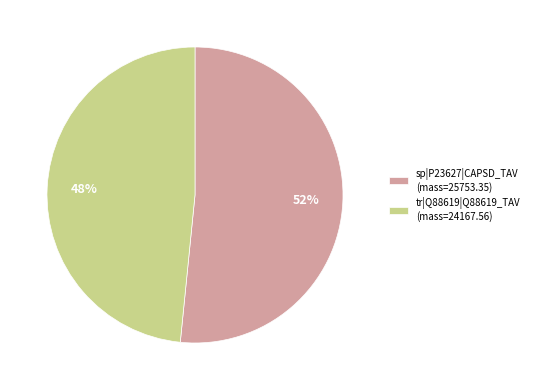

Is tr|Q88619|Q88619_TAV the majority of the pie?

No